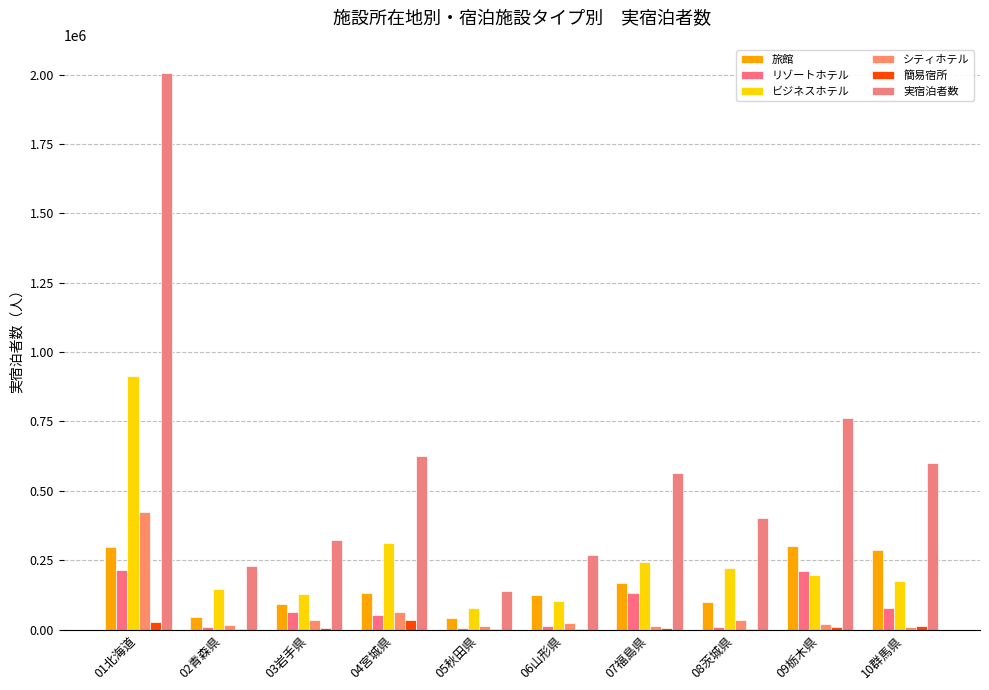

What is the difference between the maximum and second lowest values in the ビジネスホテル series?

812460